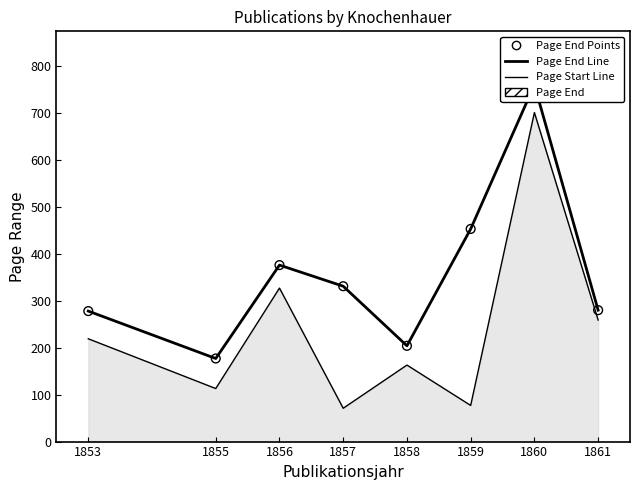

Is the value of Page End Line at 1853 greater than the value of Page Start Line at 1857?

Yes